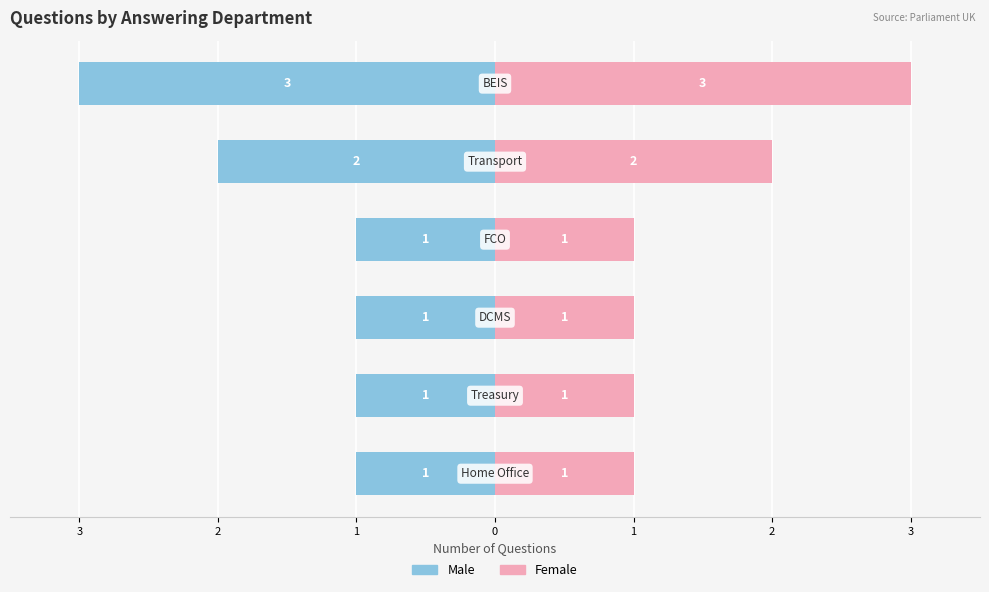

Is the value of Female at 1 greater than the value of Male at 1?

Yes